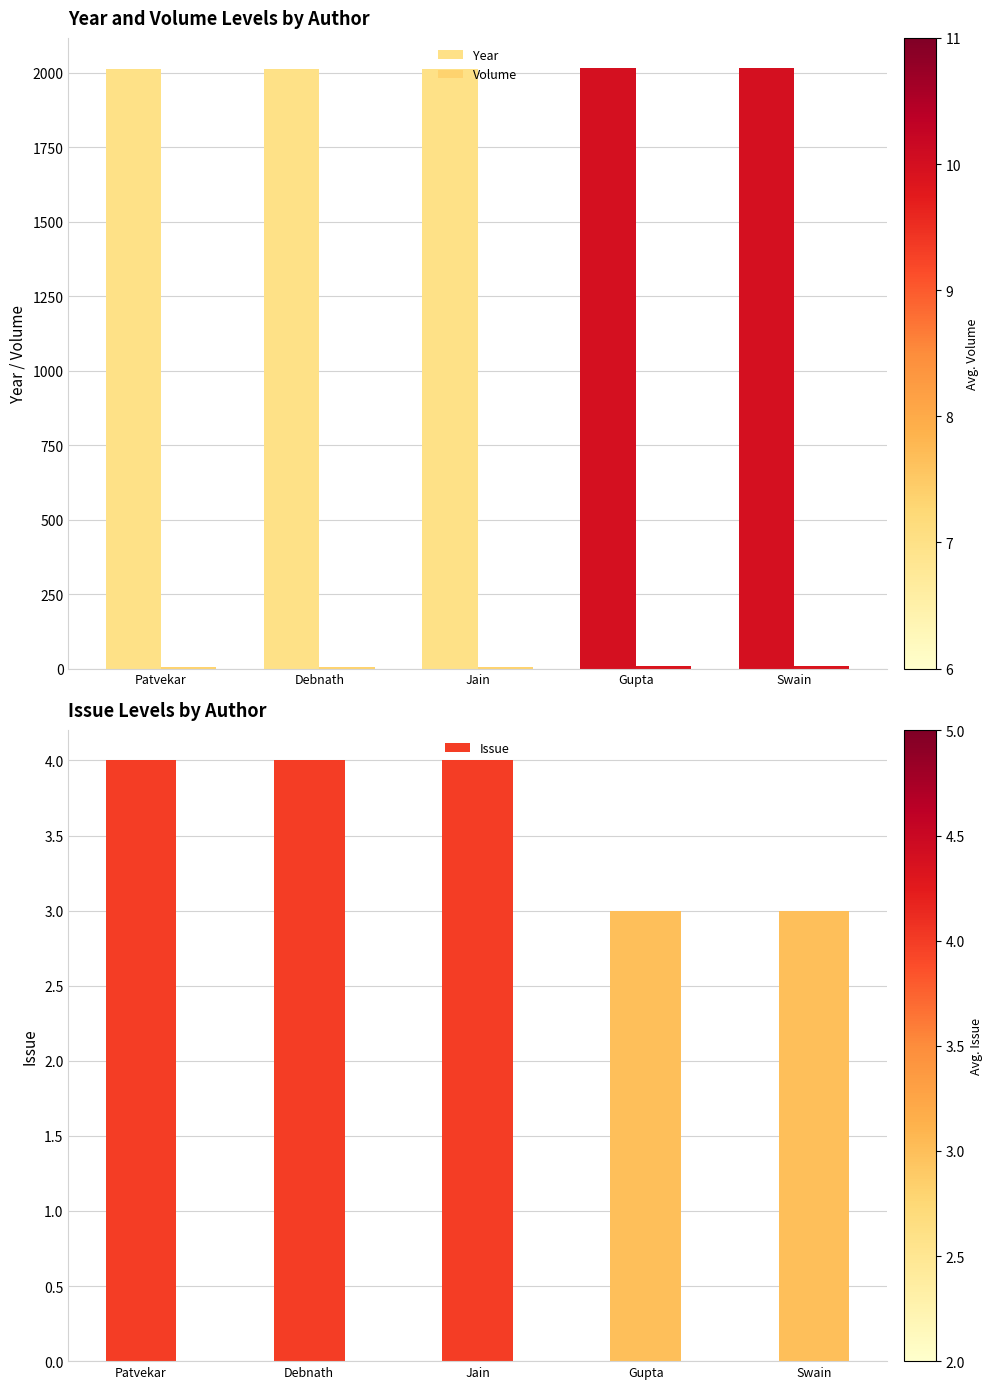

Between Debnath and Swain, which series saw the biggest shift?

Year